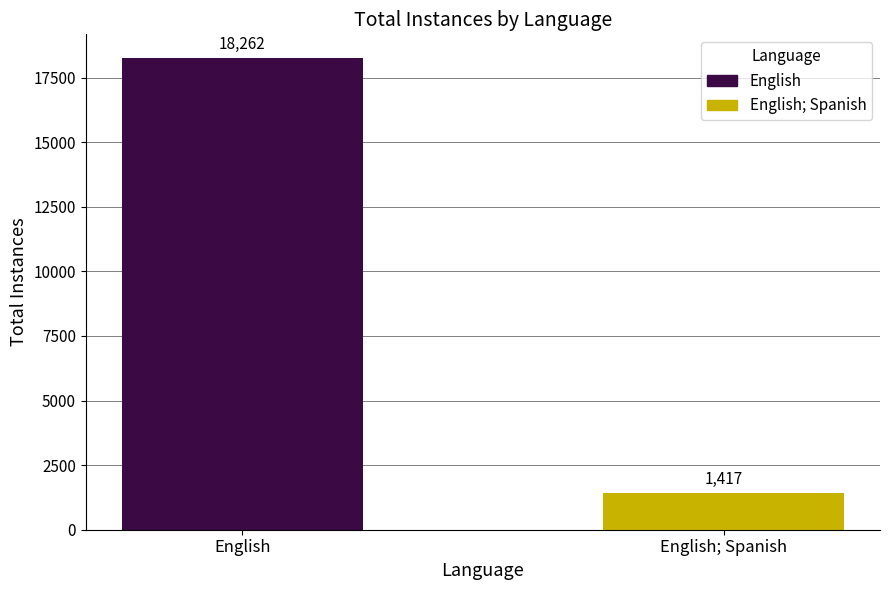

Rank the categories by value from highest to lowest.

English, English; Spanish